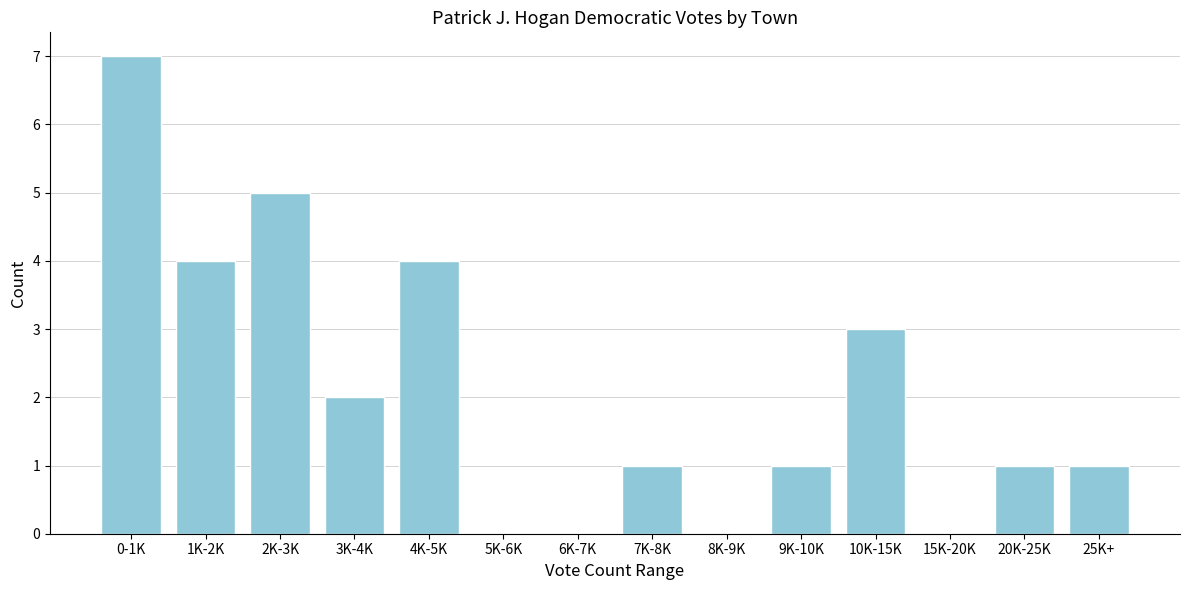

Reading right to left, list all the values displayed in this chart.

25K+=1	20K-25K=1	15K-20K=0	10K-15K=3	9K-10K=1	8K-9K=0	7K-8K=1	6K-7K=0	5K-6K=0	4K-5K=4	3K-4K=2	2K-3K=5	1K-2K=4	0-1K=7